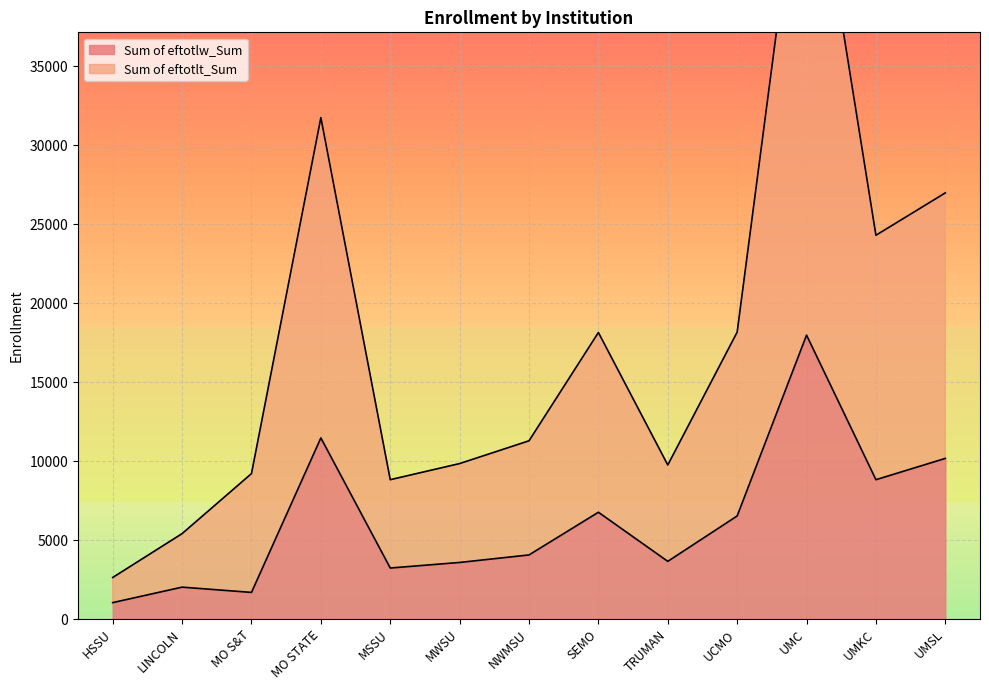

What is the minimum value shown in the chart?

1038